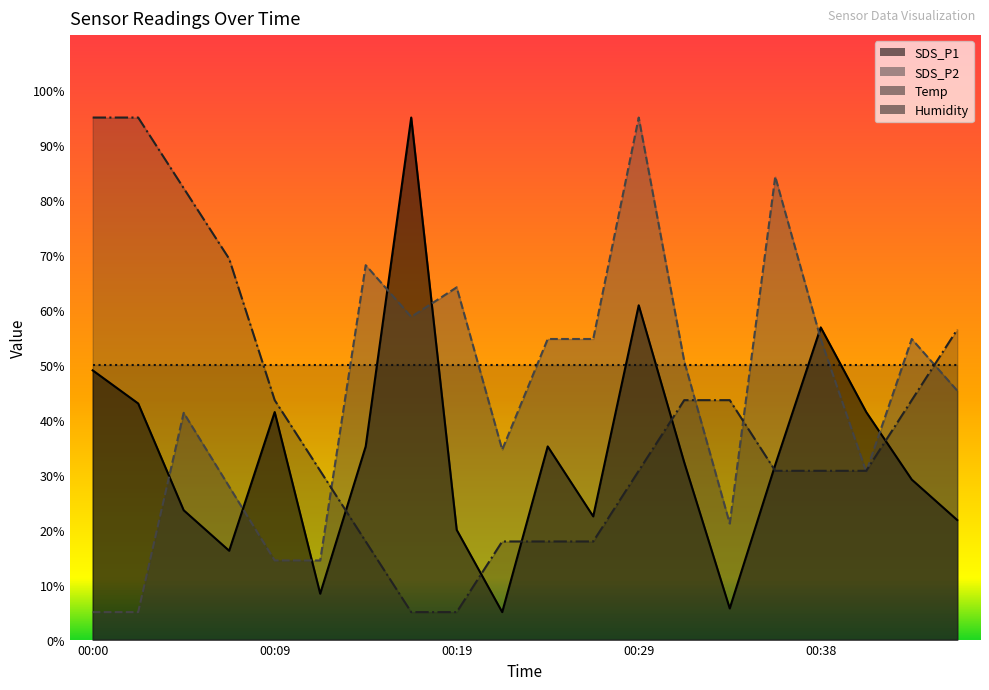

The value of SDS_P1 at 00:21 is 5.0. True or false?

True